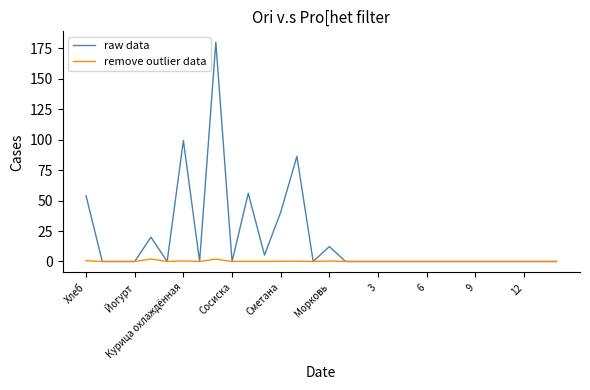

Which series has the largest total across all categories?

raw data